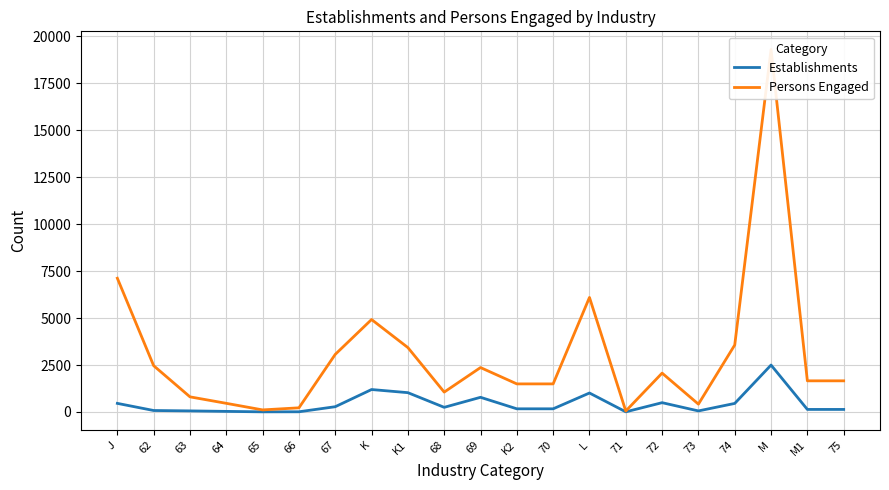

How many lines are shown in the chart?

2